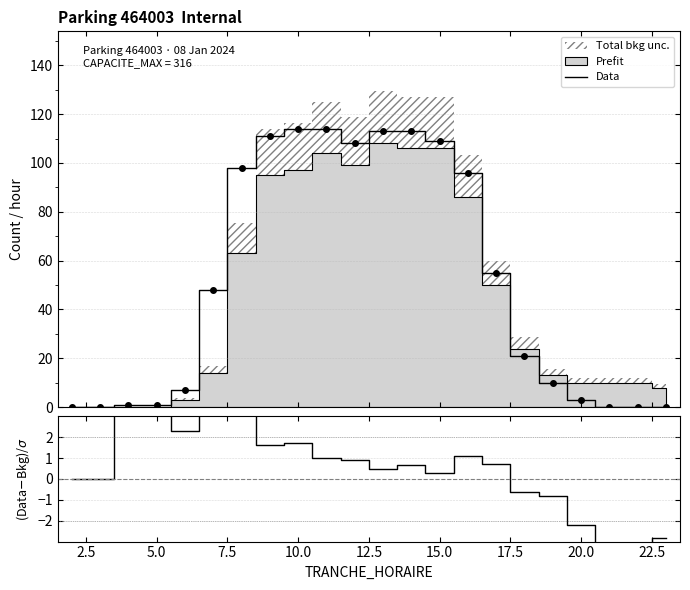

How many data points in Data are less than 48?

11